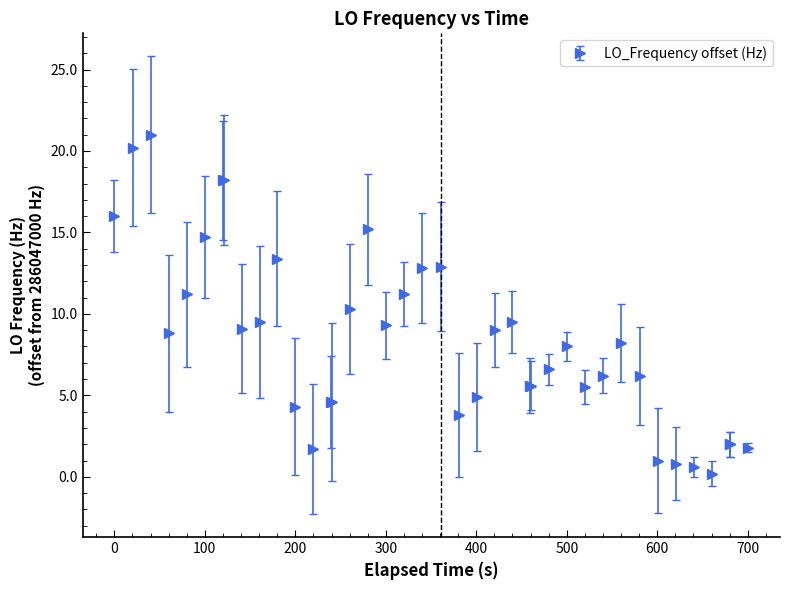

Is this an area chart (filled region under the line)?

No